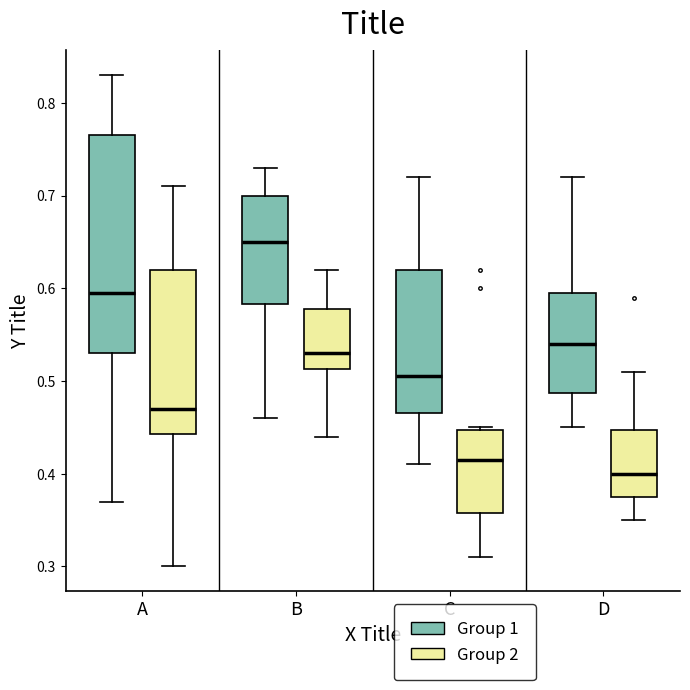

Reading left to right, transcribe this box plot: for each box, give where its median line is, the range the box spans, and where its two whiskers end, as read against the y-axis. The values are not printed on the chart, so give them approximately, as read against the axis.

A (Group 1): median 0.60, box 0.53 to 0.77, whiskers 0.37 to 0.83
A (Group 2): median 0.47, box 0.44 to 0.62, whiskers 0.30 to 0.71
B (Group 1): median 0.65, box 0.58 to 0.70, whiskers 0.46 to 0.73
B (Group 2): median 0.53, box 0.51 to 0.58, whiskers 0.44 to 0.62
C (Group 1): median 0.51, box 0.47 to 0.62, whiskers 0.41 to 0.72
C (Group 2): median 0.42, box 0.36 to 0.45, whiskers 0.31 to 0.45
D (Group 1): median 0.54, box 0.49 to 0.60, whiskers 0.45 to 0.72
D (Group 2): median 0.40, box 0.38 to 0.45, whiskers 0.35 to 0.51